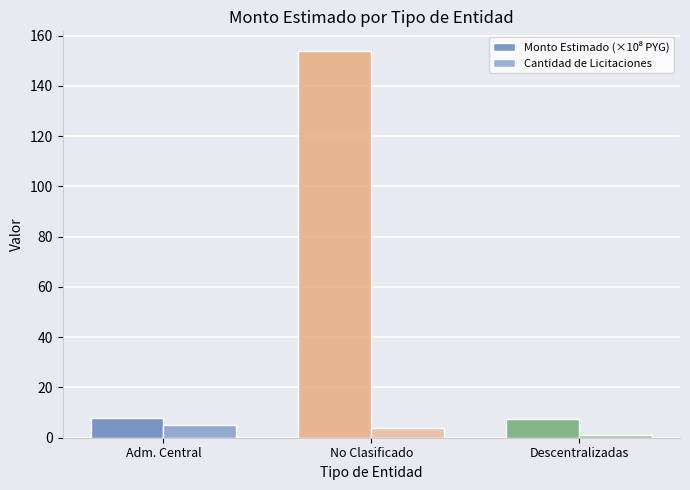

The value of Monto Estimado (×10⁸ PYG) at No Clasificado is 36.1. True or false?

False